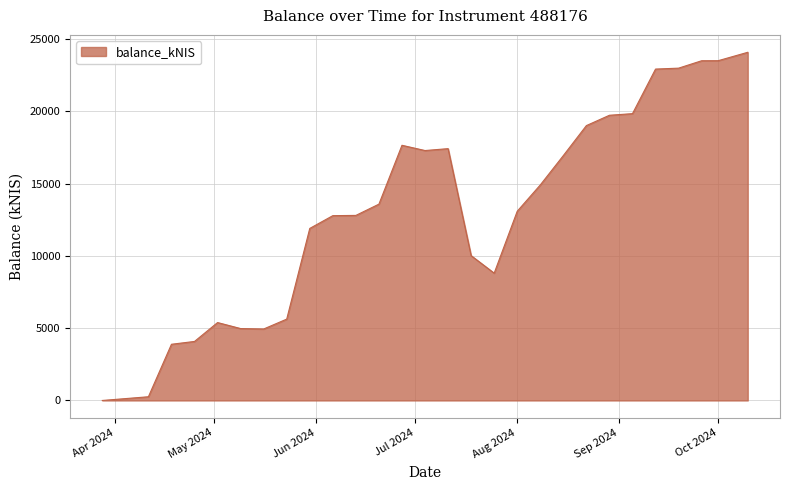

How many values are below 13577?

14